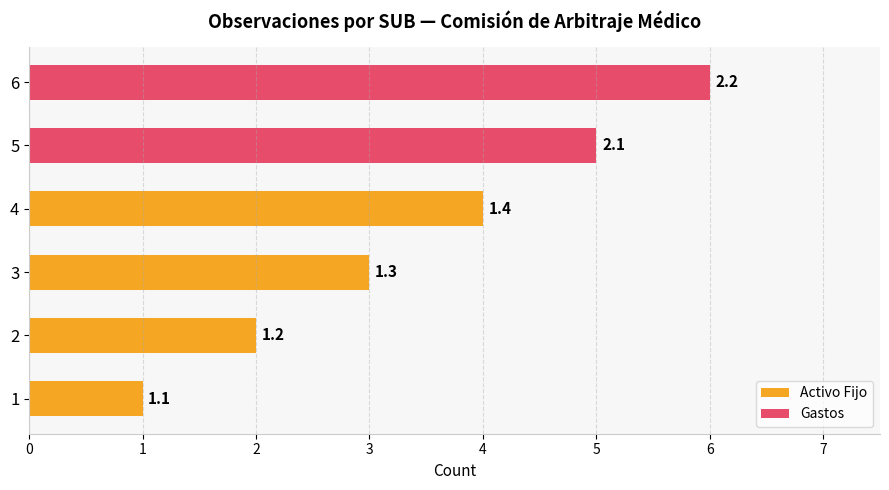

Rank the categories by value from lowest to highest.

1, 2, 3, 4, 5, 6